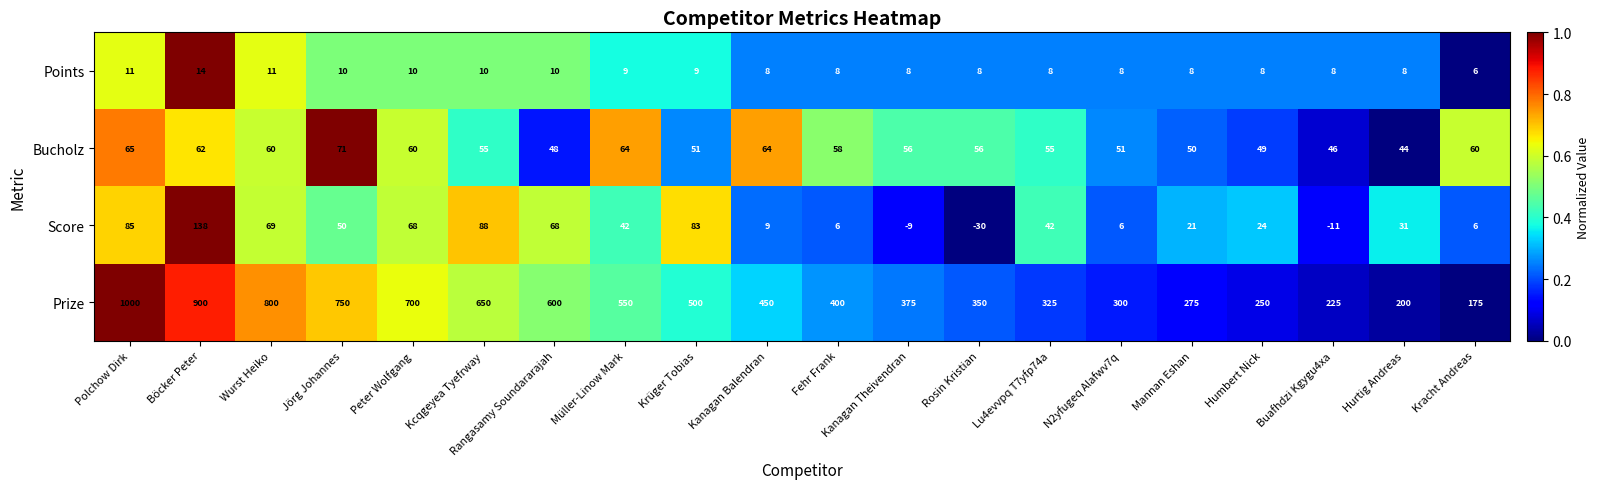

What is the sum of all Bucholz values?

1125